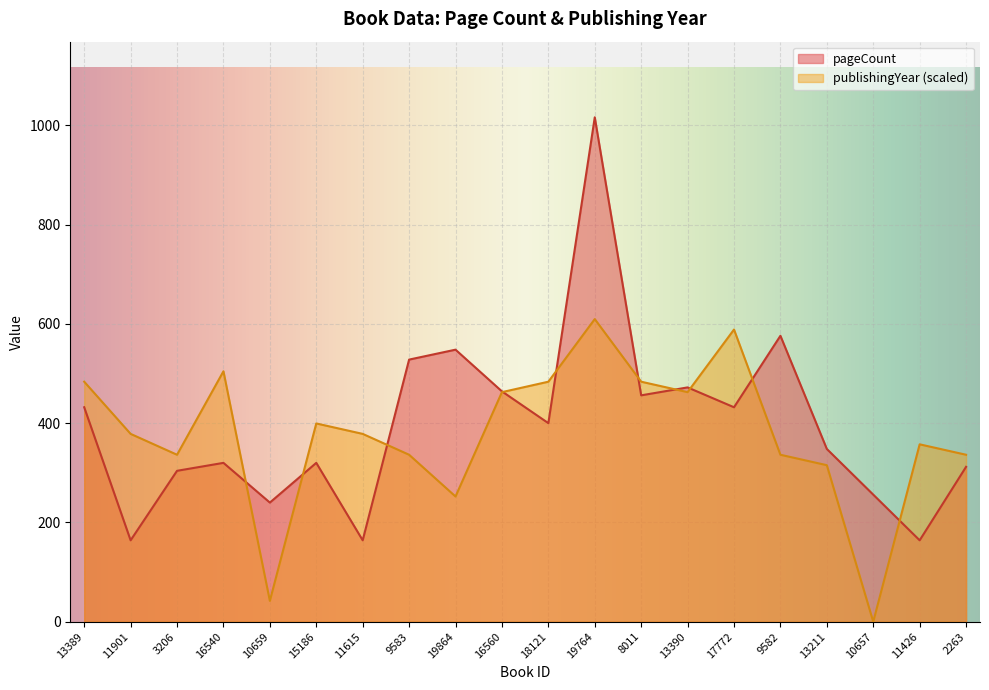

Where does the pageCount series first go above 400?

13389